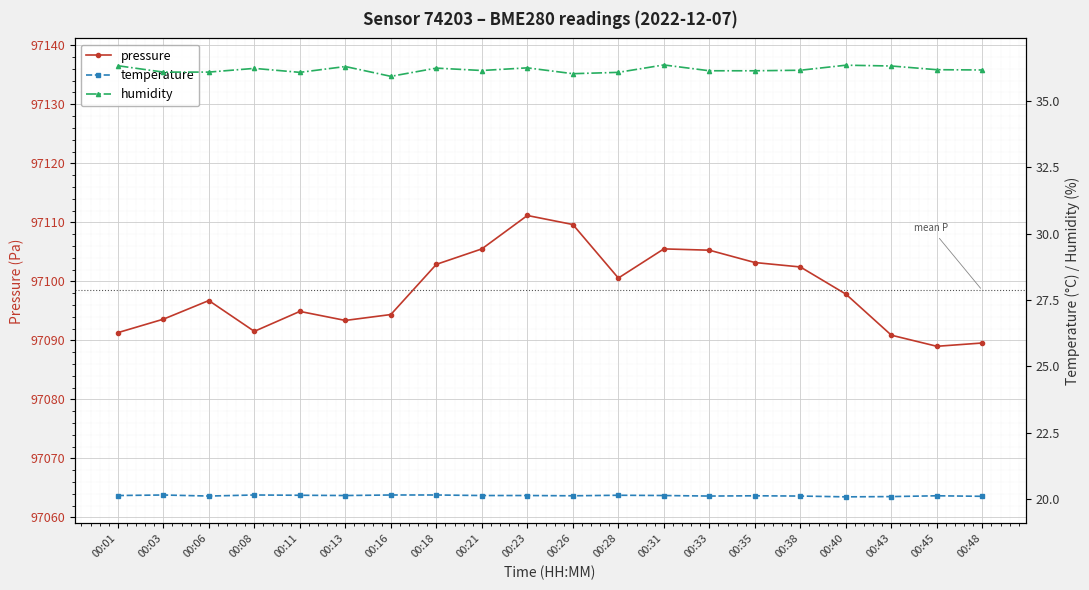

Does the chart display data point markers on the line(s)?

Yes